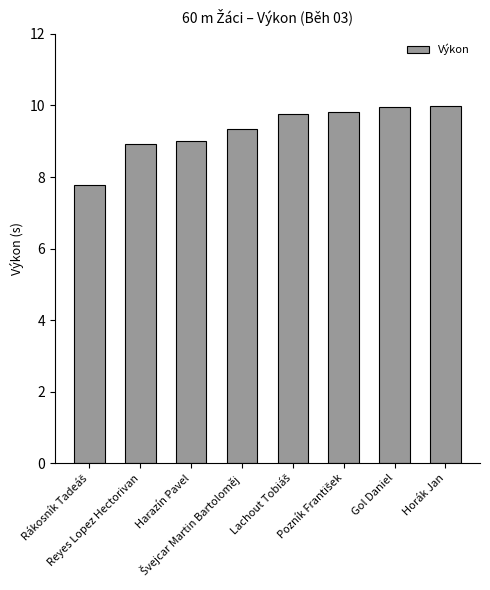

How many categories are shown in the chart?

8